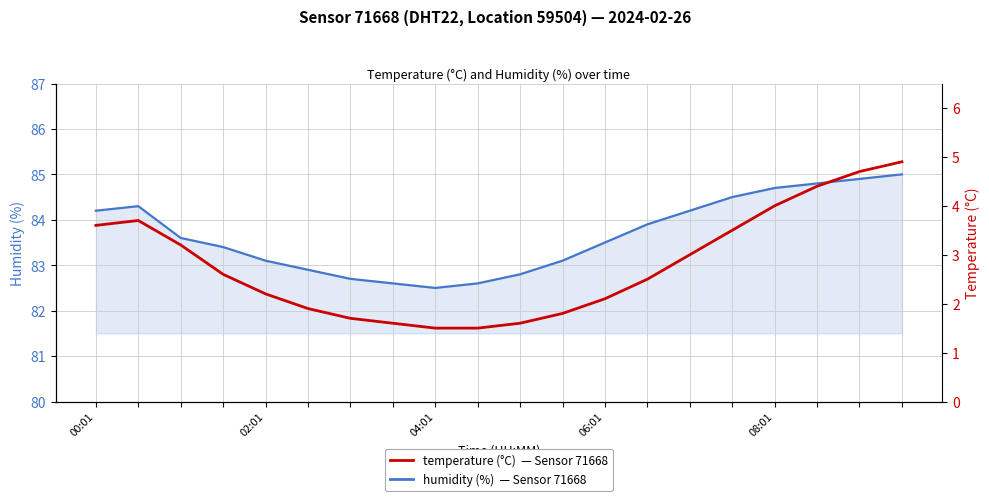

What are all the series names shown in the legend?

humidity, temperature